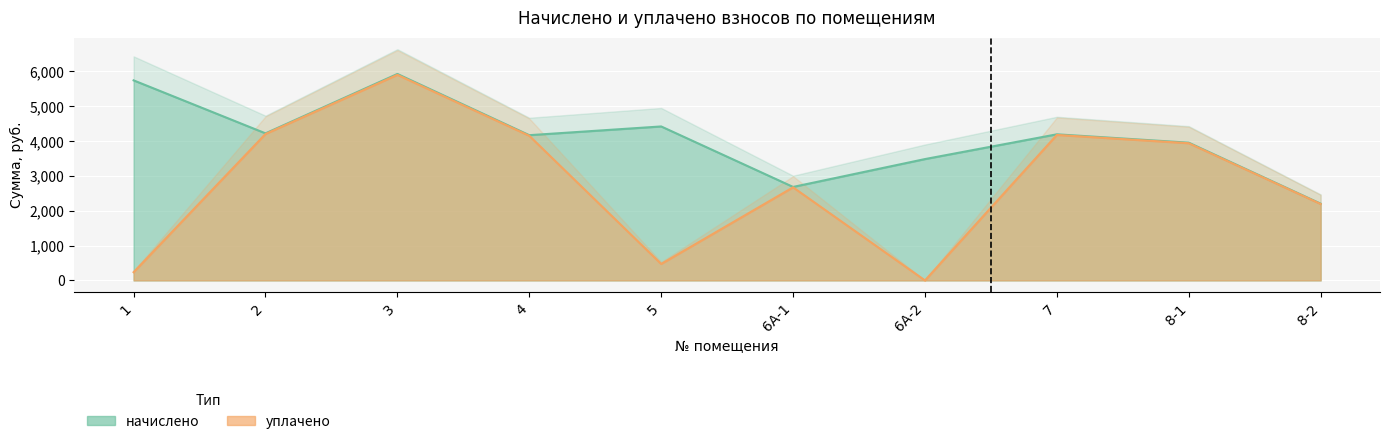

How many data points in начислено are above 4192?

5